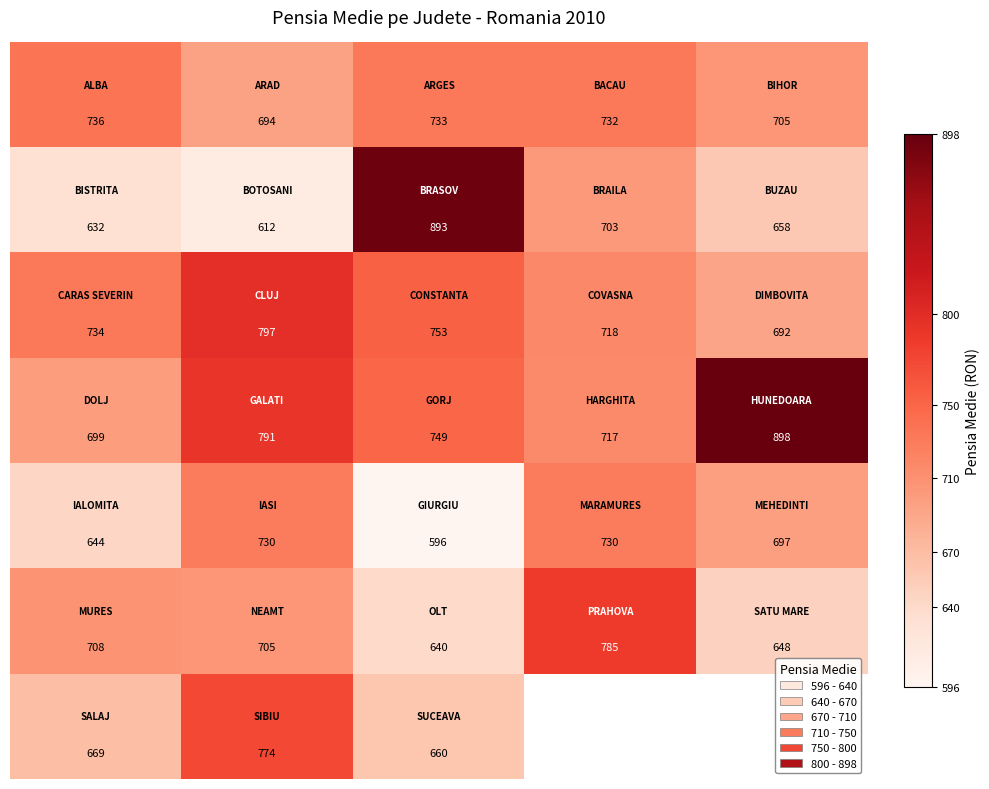

What is the maximum value shown in the chart?

898.0